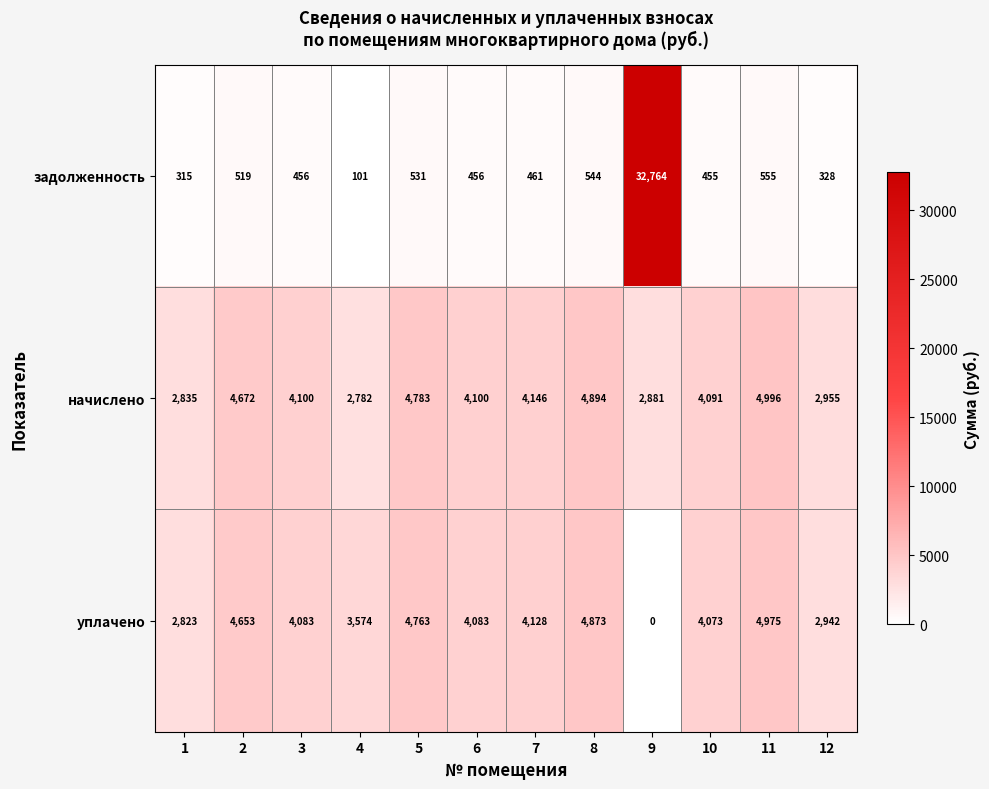

At which label is начислено closest to 3889?

10